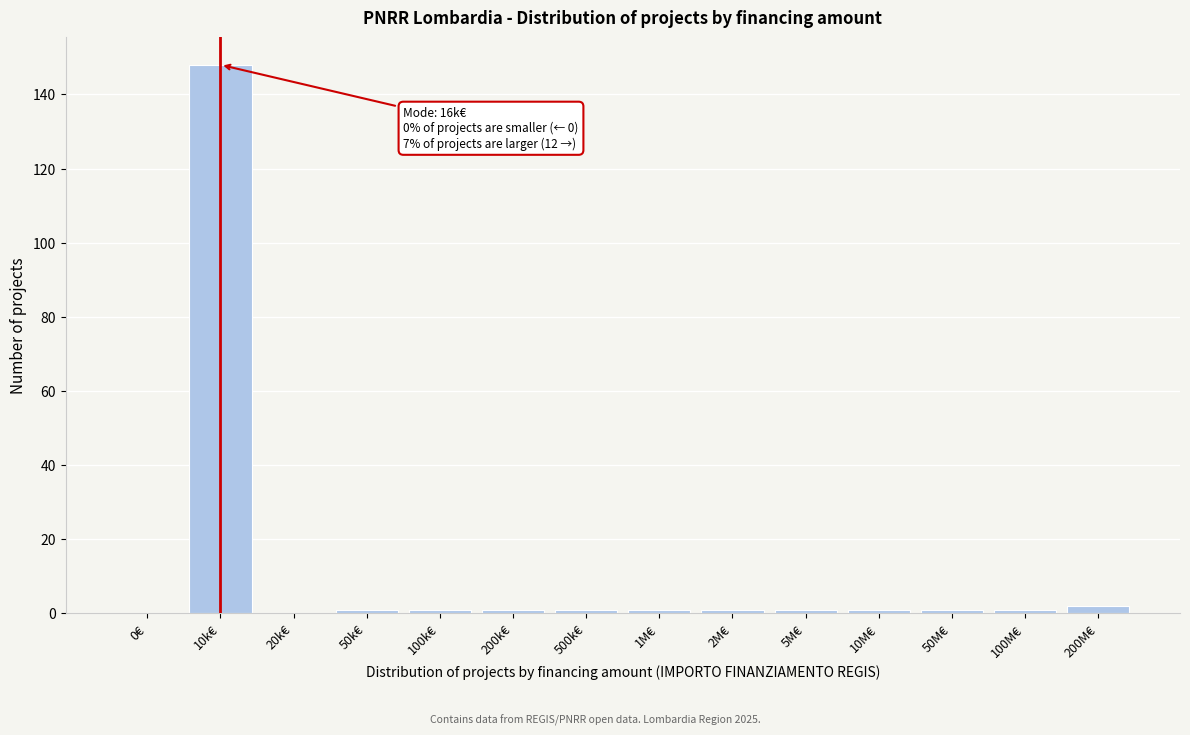

Reading right to left, list all the values displayed in this chart.

200M€=2	100M€=1	50M€=1	10M€=1	5M€=1	2M€=1	1M€=1	500k€=1	200k€=1	100k€=1	50k€=1	20k€=0	10k€=148	0€=0